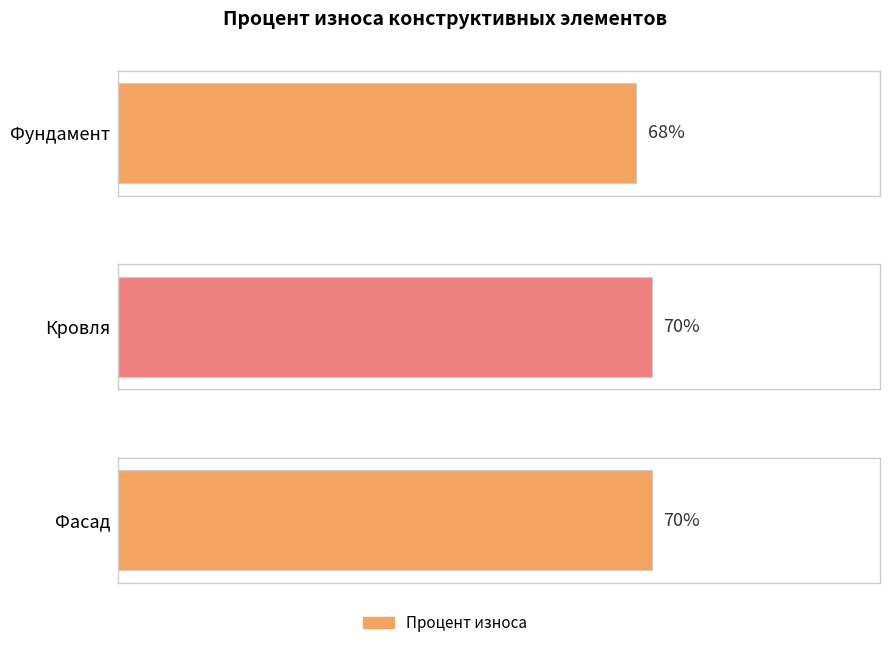

What is the difference between the second highest and minimum values?

2